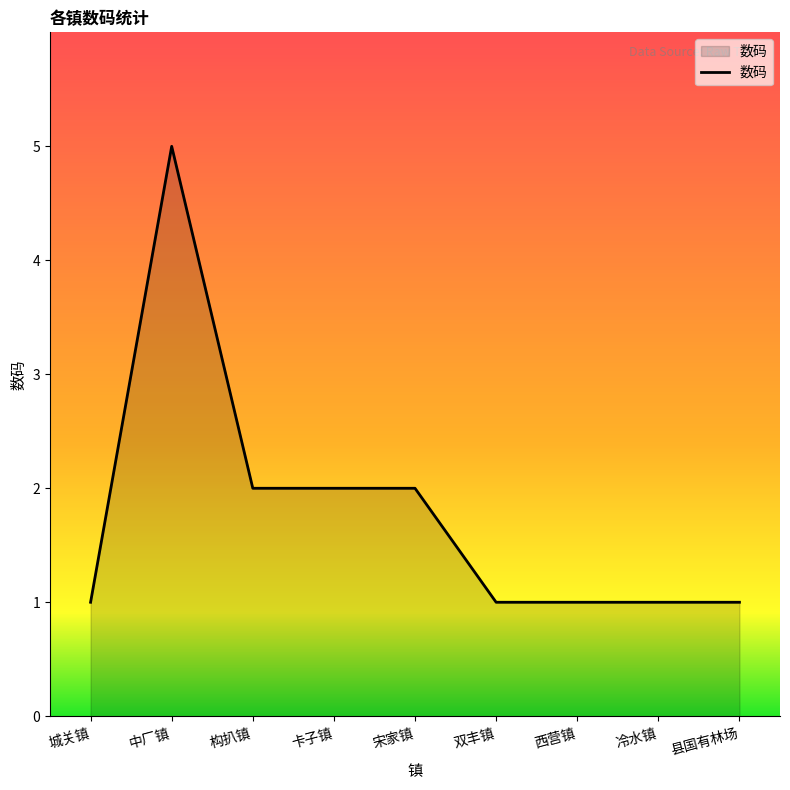

What is the smallest value displayed?

1